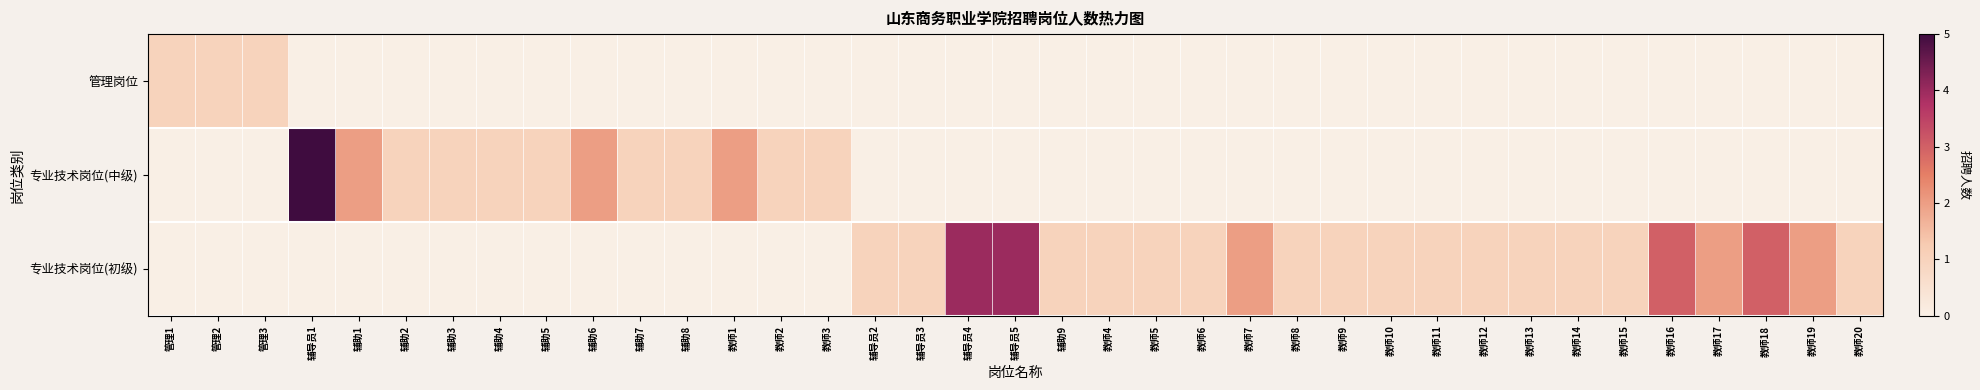

At how many categories does at least one series exceed 4?

1